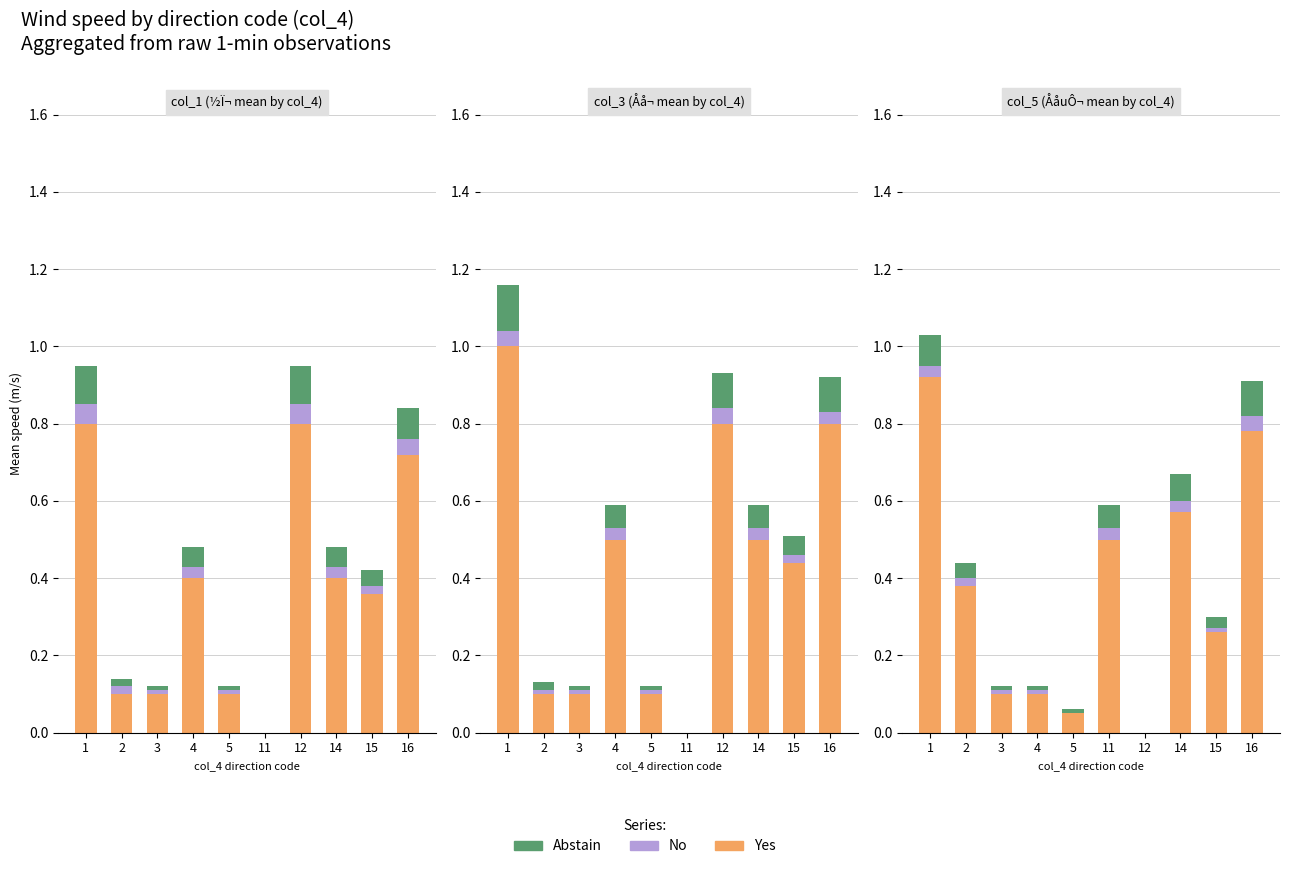

True or false: No has a value of 0.0 at 2.

True